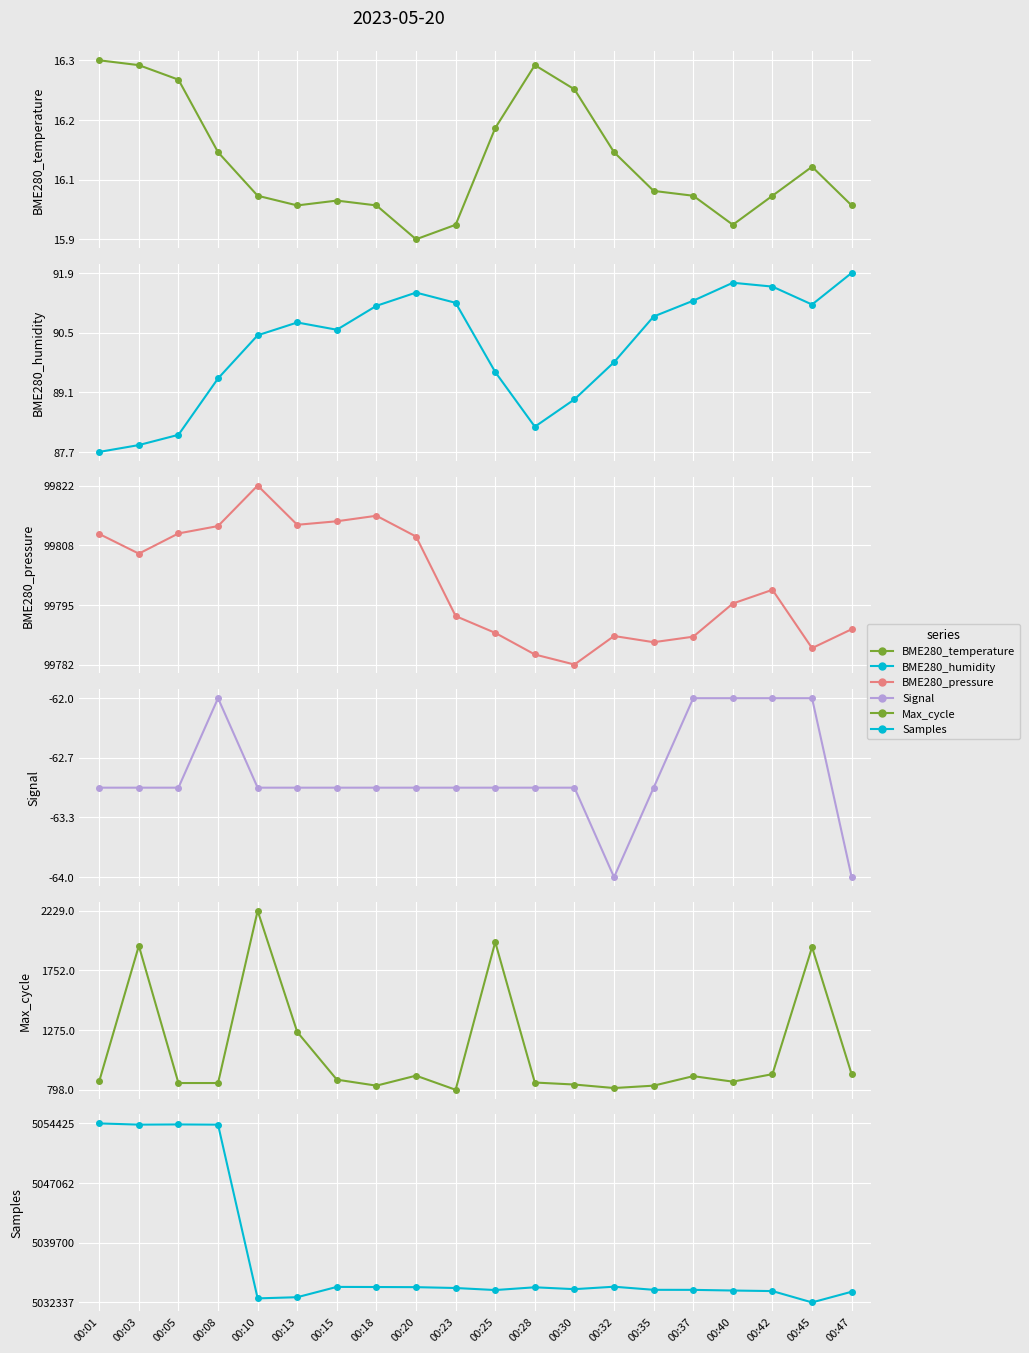

Is it true that Samples equals 3529806.5 at 00:01?

False